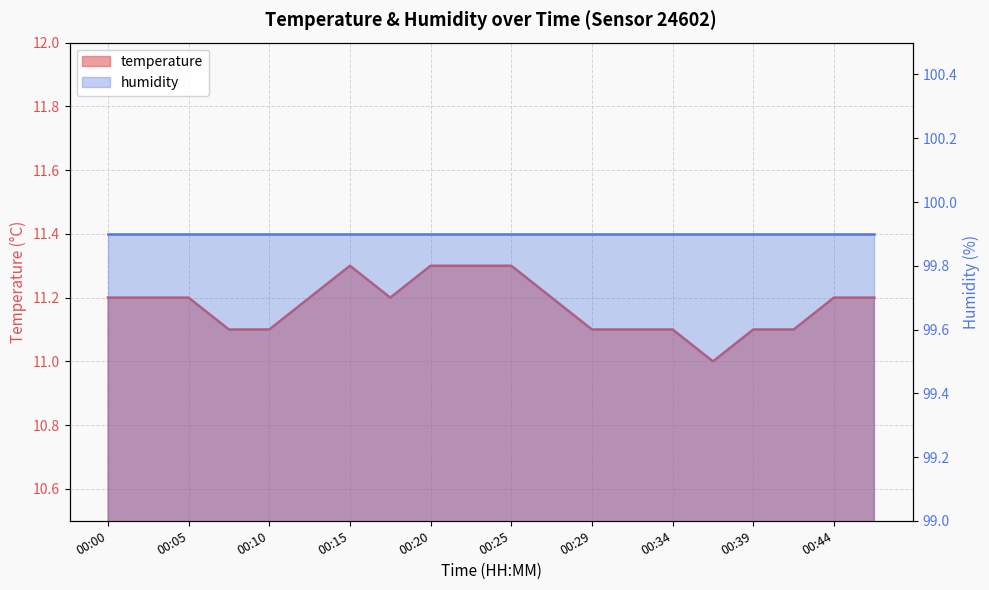

True or false: the data shows 3.3 at 00:22.

False